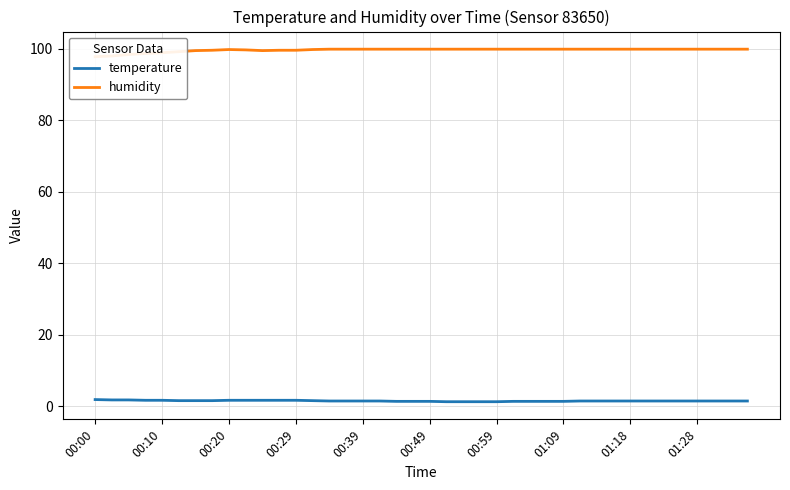

True or false: temperature has a value of 1.7 at 00:20.

True